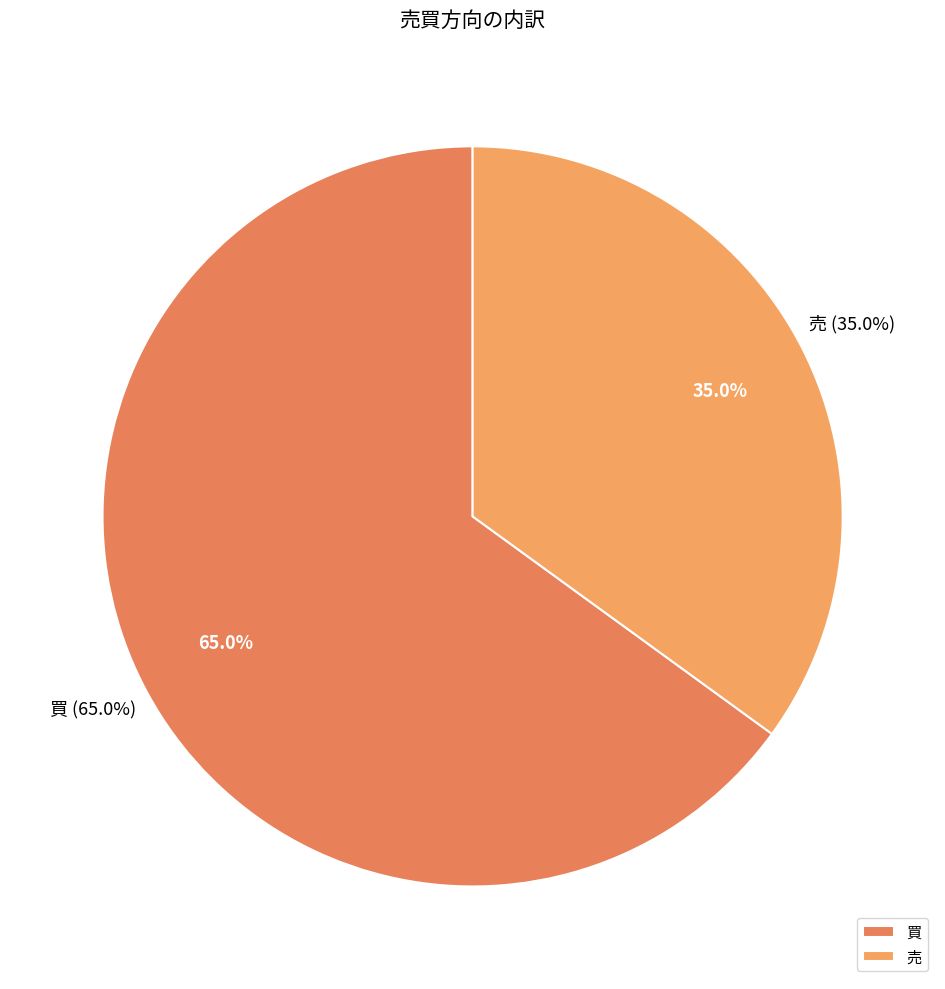

Count the number of slices in the pie.

2